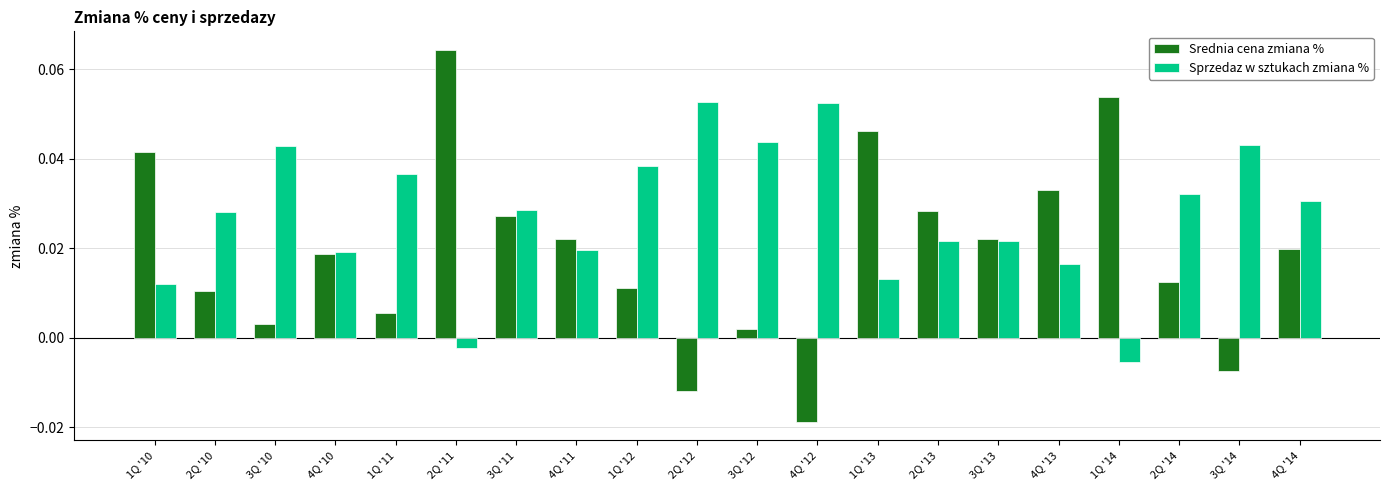

At which category does the chart reach its minimum across all series?

4Q '12